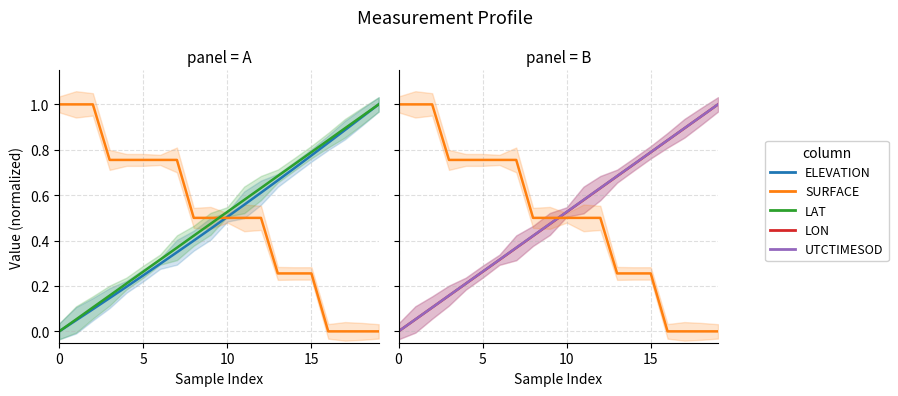

How many lines are shown in the chart?

5